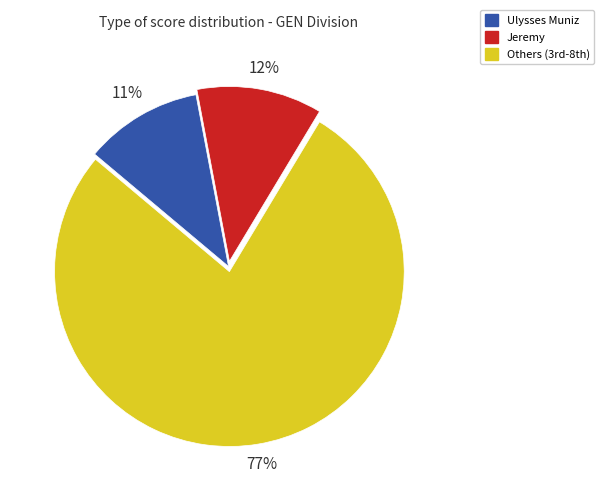

Is the sum of Ulysses Muniz and Jeremy greater than half?

No